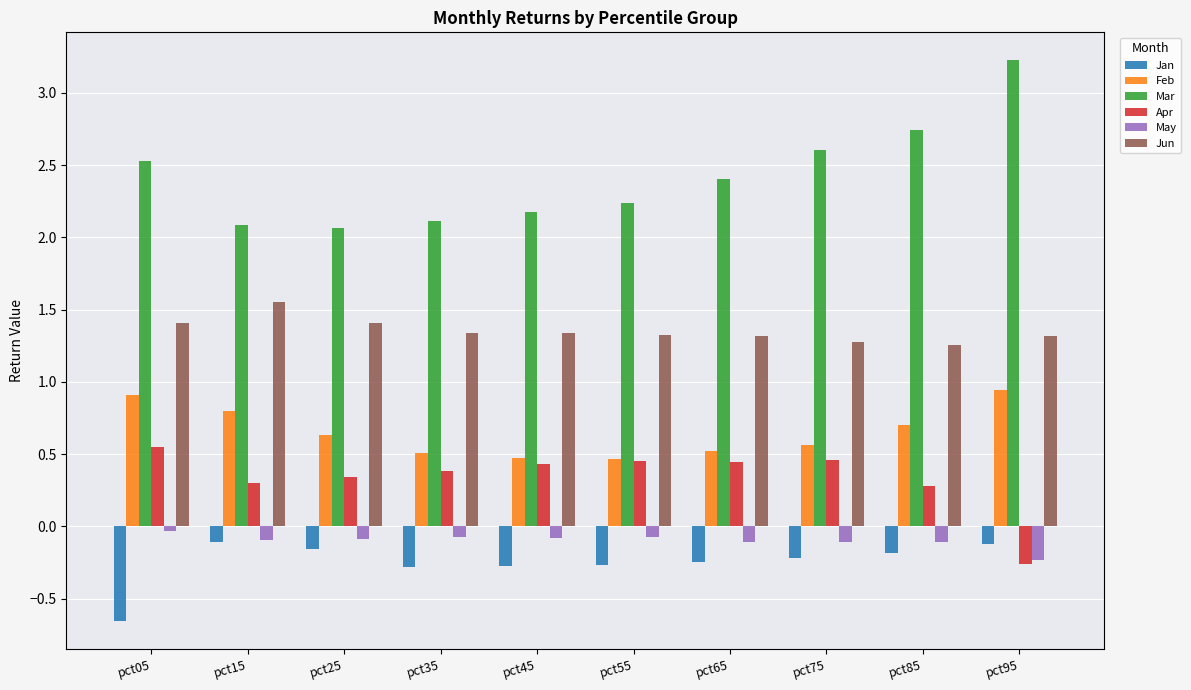

The value of Mar at pct25 is 2.1. True or false?

True